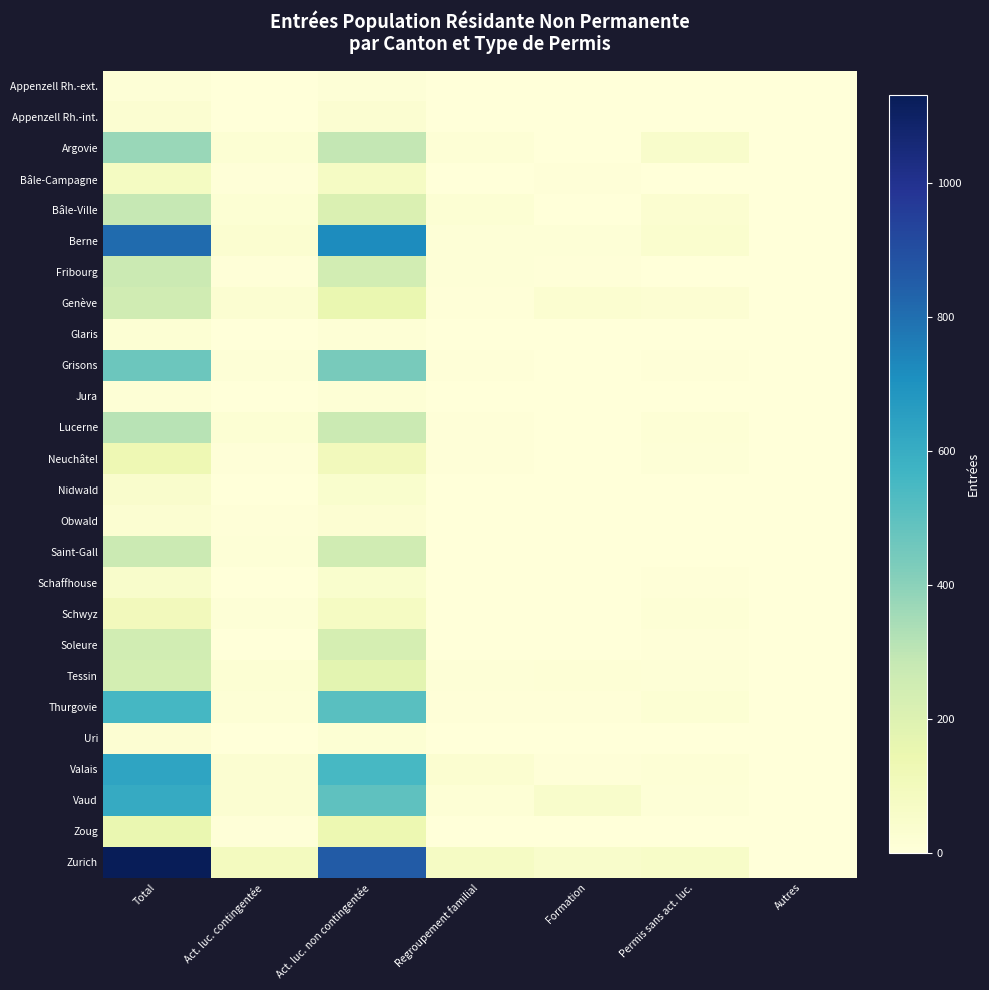

What is the greatest value displayed?

1131